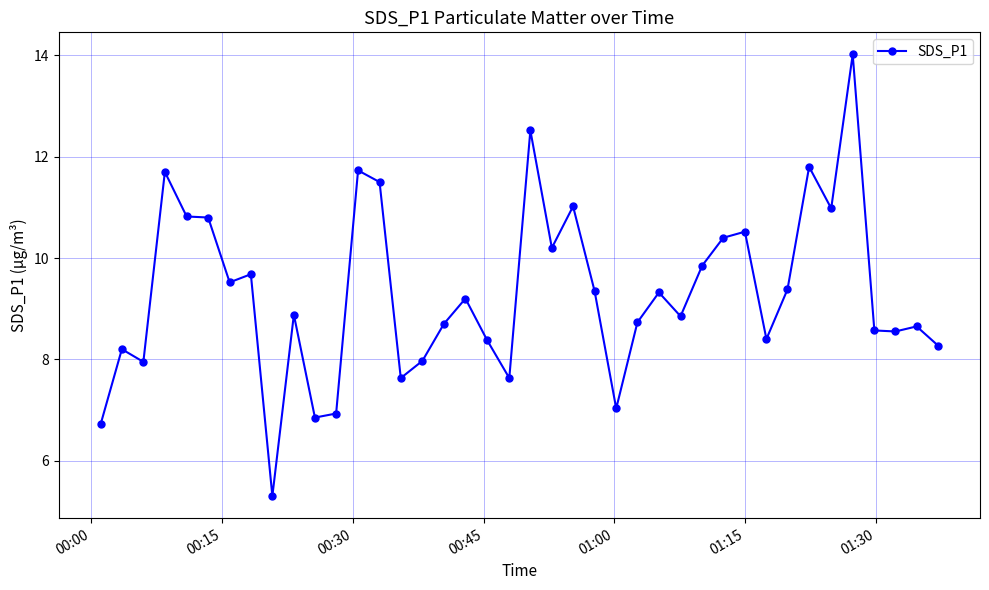

What is the difference between the maximum and minimum values?

8.7